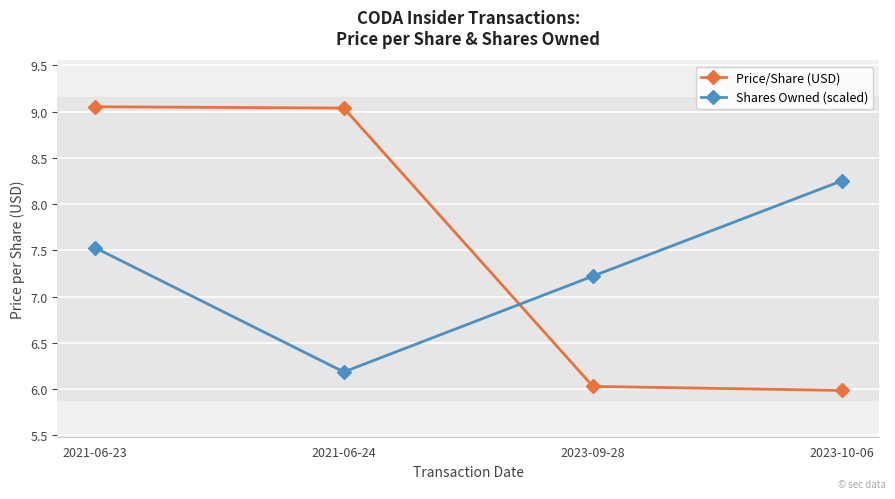

Between which two adjacent categories do Shares Owned (scaled) and Price/Share (USD) first intersect?

2021-06-24 and 2023-09-28